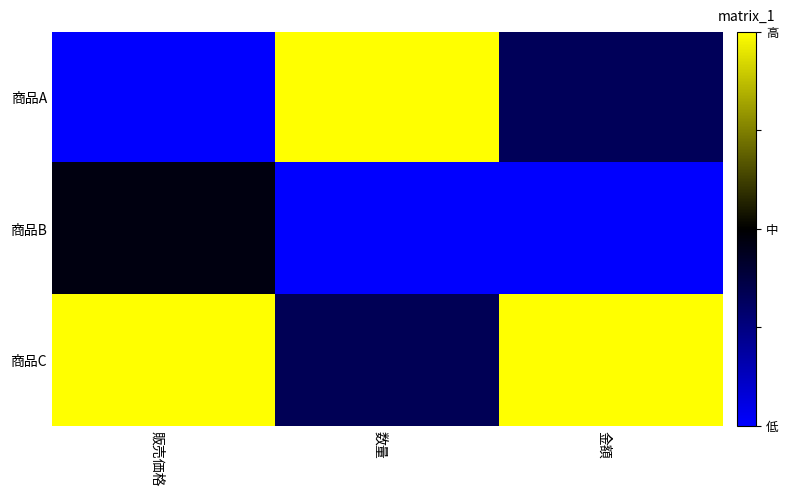

What is the difference between the highest and lowest values at 数量?

1.0